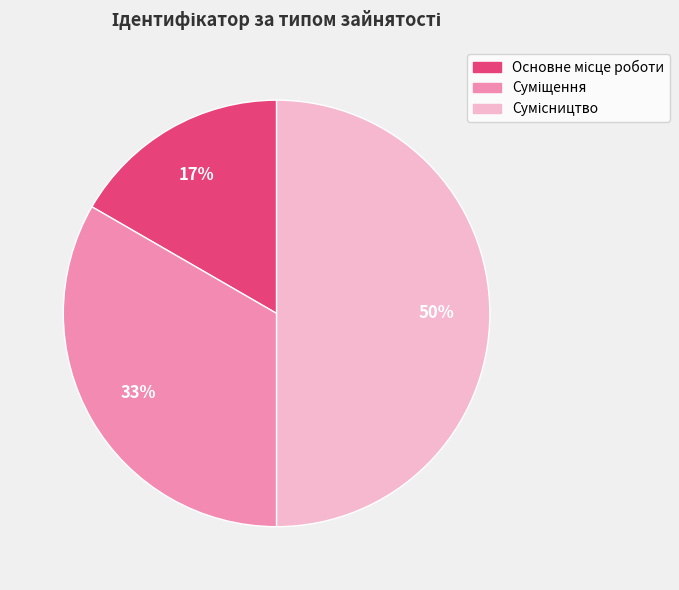

How many slices are in this pie chart?

3